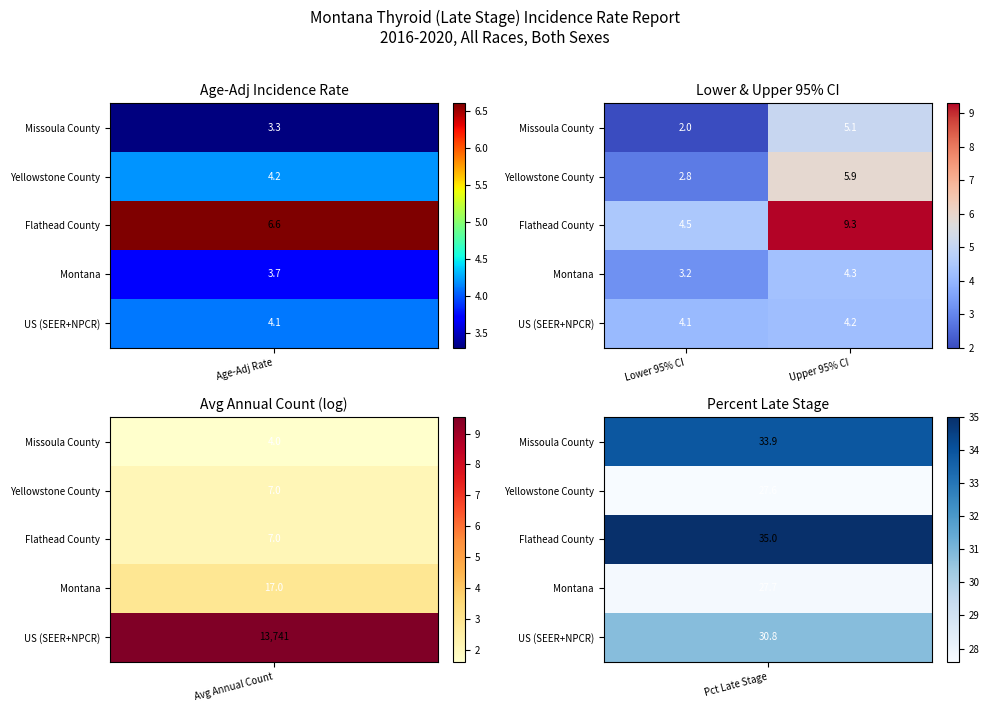

Read the US (SEER+NPCR) value at Upper 95% CI.

4.2